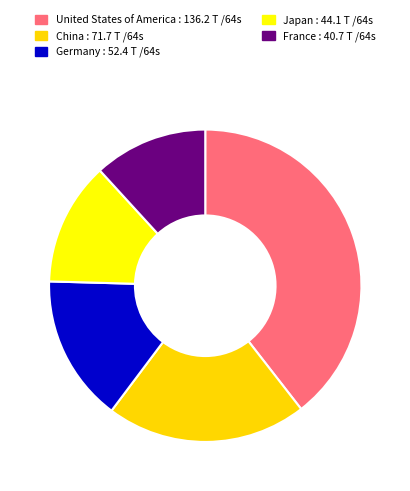

How many segments does this pie chart have?

5